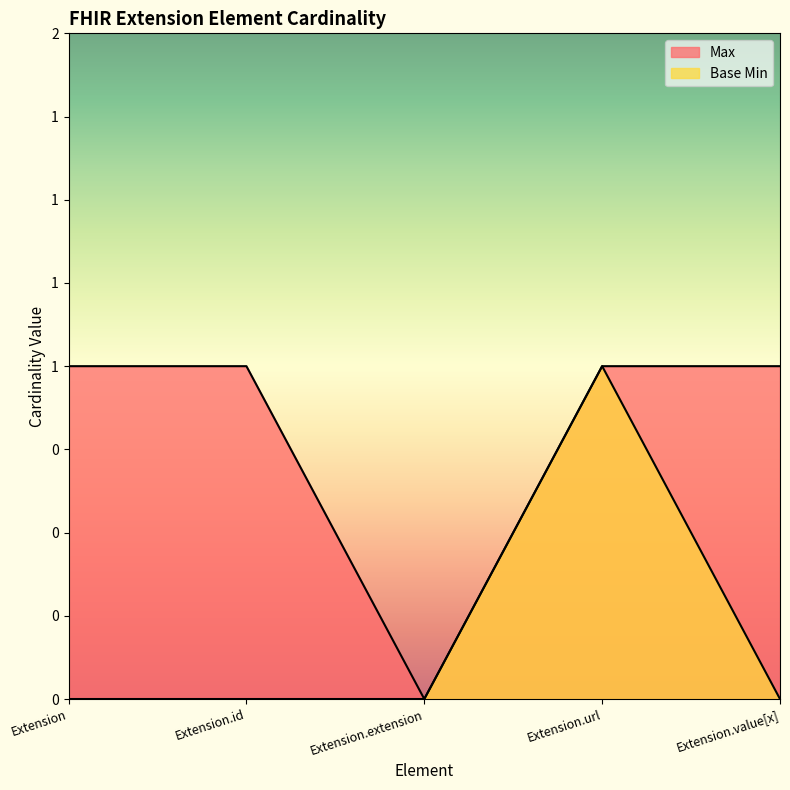

Which series has the largest range (max minus min)?

Max